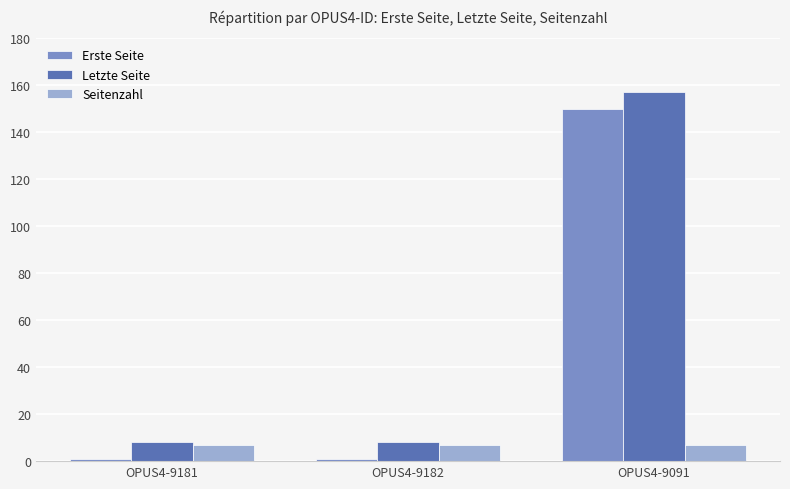

What is the spread (max minus min) of values at OPUS4-9182?

7